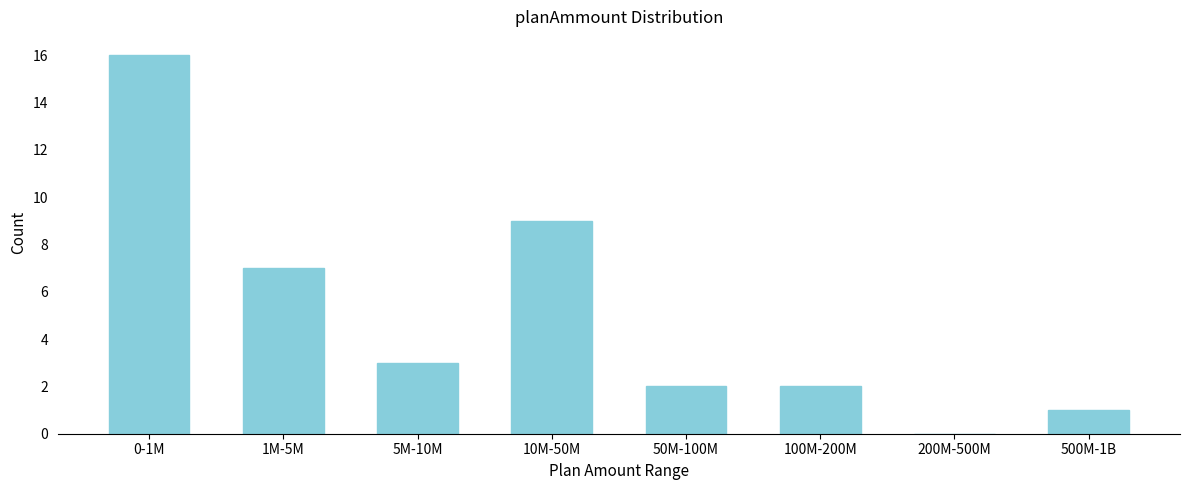

Reading left to right, list all the values displayed in this chart.

0-1M=16	1M-5M=7	5M-10M=3	10M-50M=9	50M-100M=2	100M-200M=2	200M-500M=0	500M-1B=1